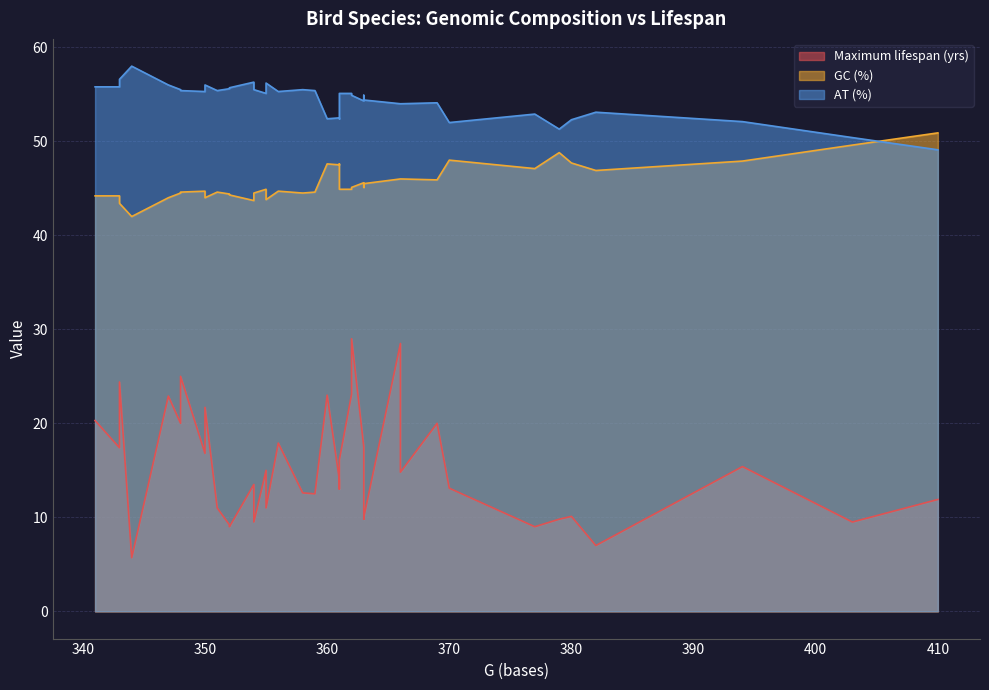

Which series has the largest total across all categories?

AT (%)